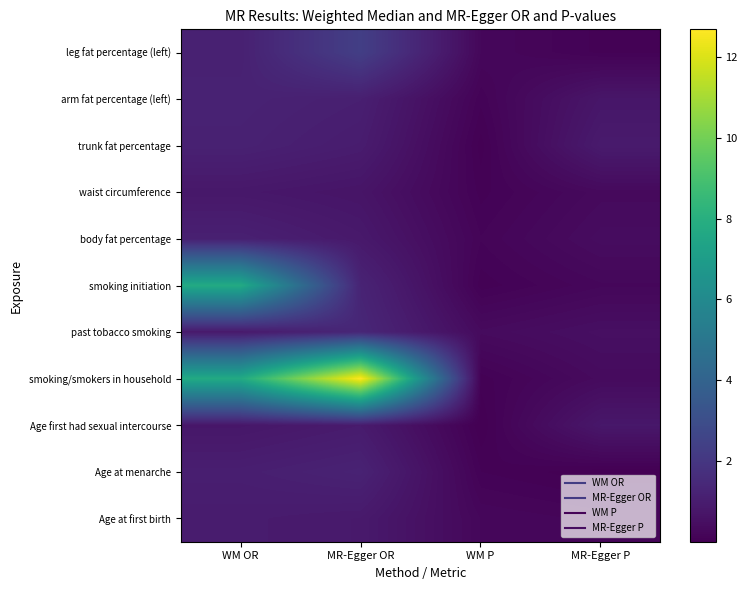

Which label corresponds to the largest value in the chart?

MR-Egger OR